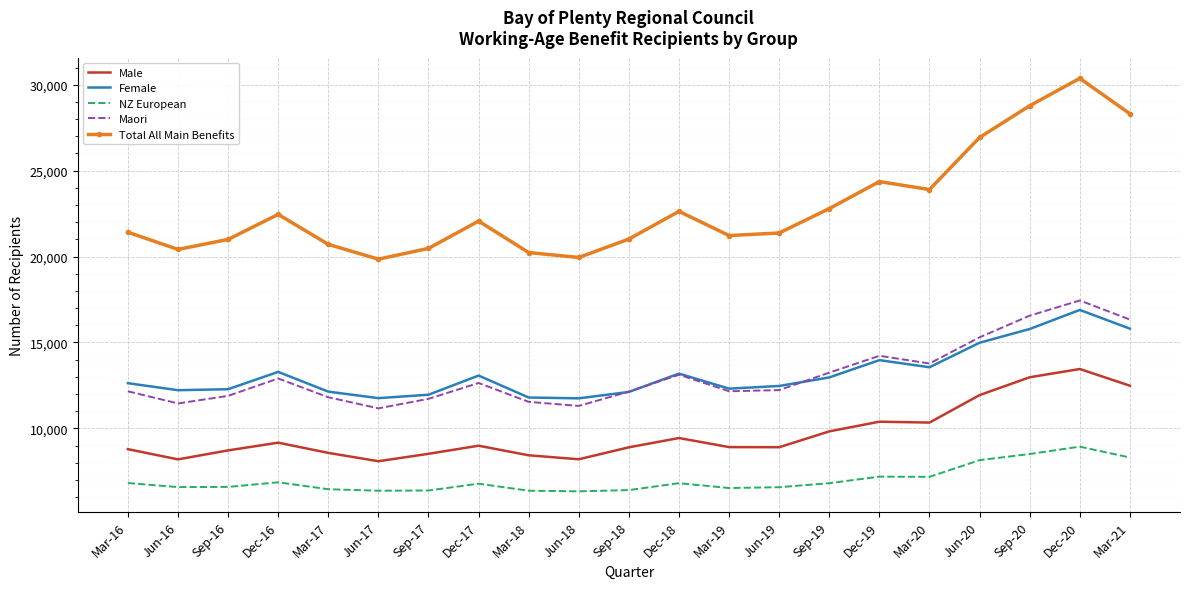

What is the total value across all series at Jun-17?

57234